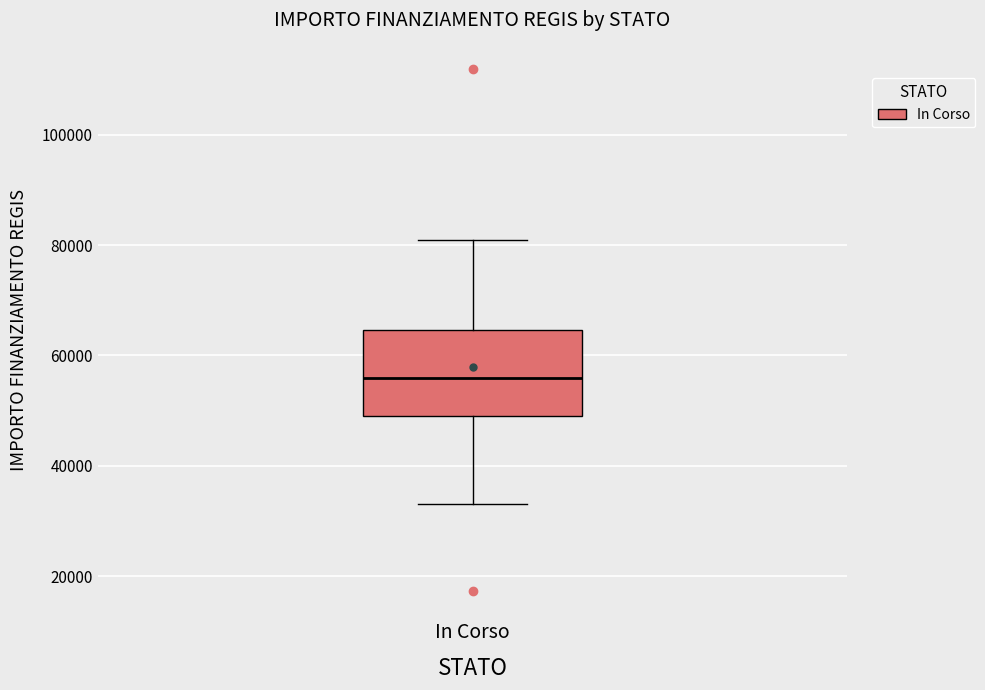

Read this box plot against the y-axis: the position of the median line, the range covered by the box, and the ends of both whiskers. The values are not printed on the chart, so give them approximately, as read against the axis.

median 56000, box 50000 to 64000, whiskers 32000 to 80000